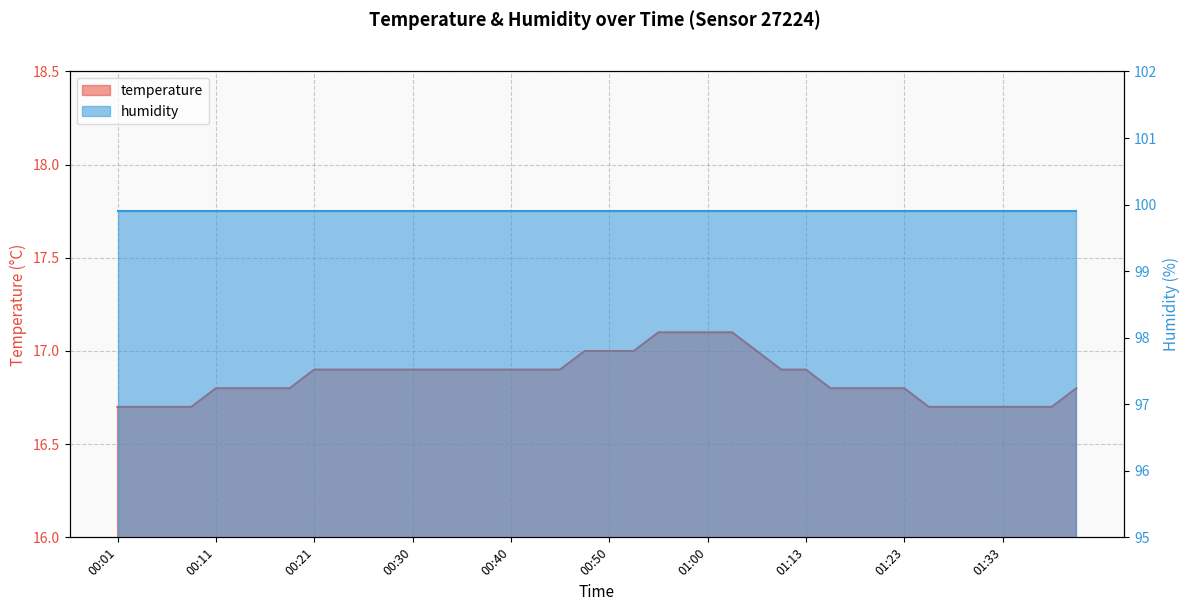

What is the sum of all values?

674.3